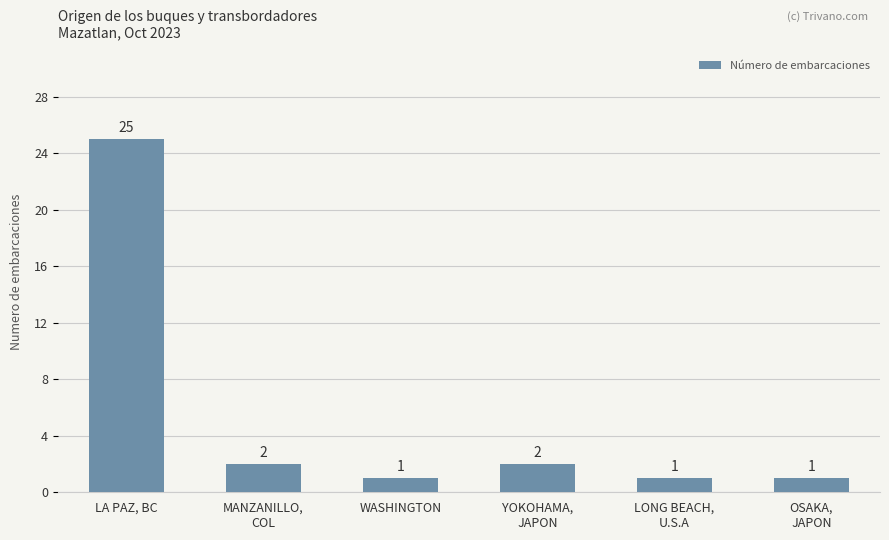

What is the maximum value shown in the chart?

25